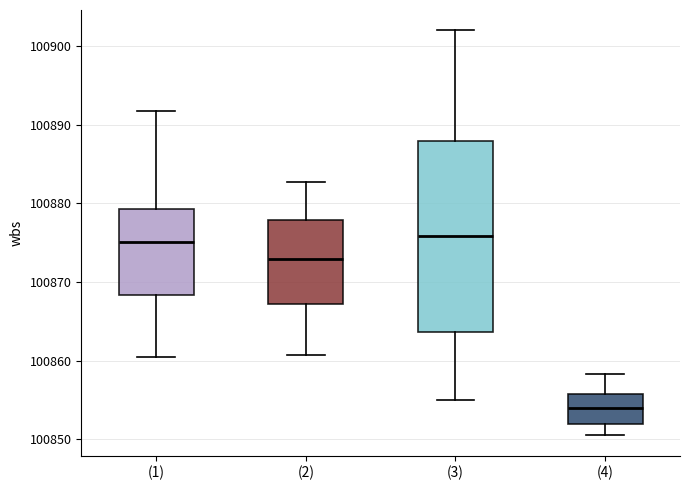

Reading left to right, transcribe this box plot: for each box, give where its median line is, the range the box spans, and where its two whiskers end, as read against the y-axis. The values are not printed on the chart, so give them approximately, as read against the axis.

(1): median 100875, box 100868 to 100879, whiskers 100861 to 100892
(2): median 100873, box 100867 to 100878, whiskers 100861 to 100883
(3): median 100876, box 100864 to 100888, whiskers 100855 to 100902
(4): median 100854, box 100852 to 100856, whiskers 100851 to 100858